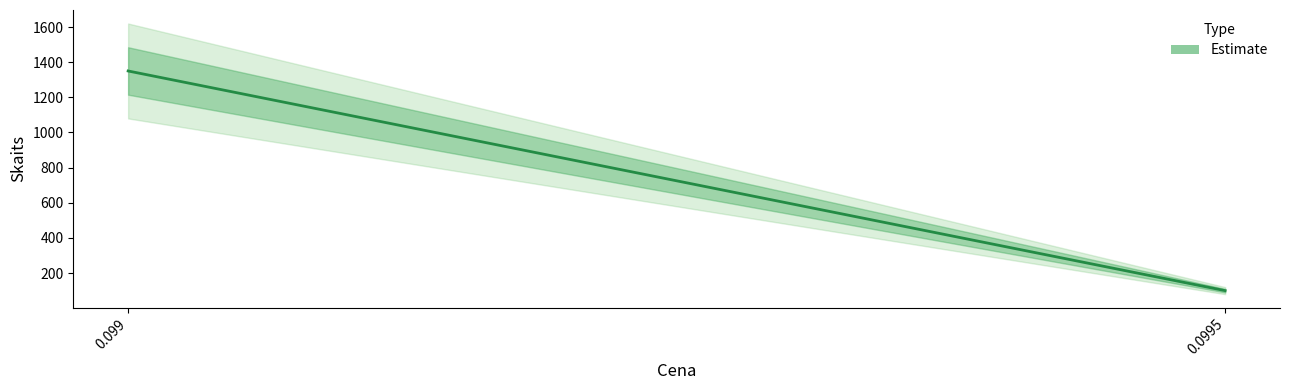

Reading right to left, what are all the values shown in this chart?

0.0995=100	0.099=1350